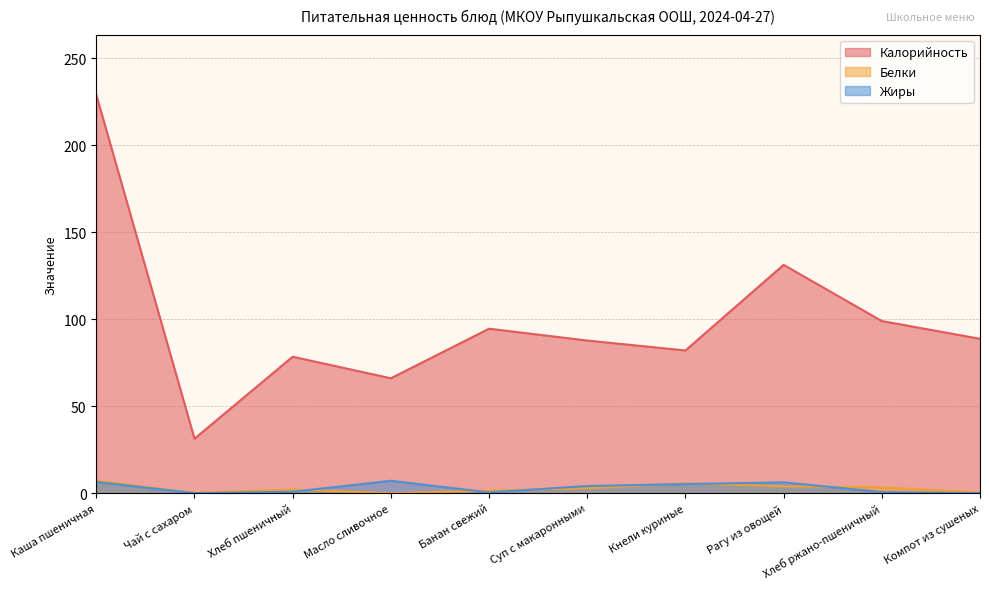

At Суп с макаронными, list the series in order from largest to smallest.

Калорийность, Жиры, Белки